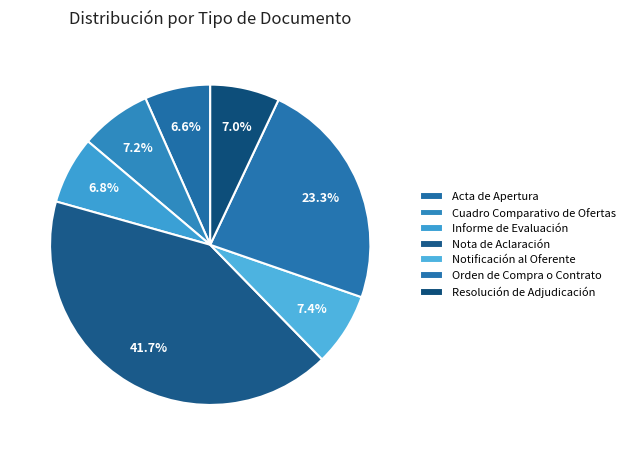

What percentage is NOT represented by Resolución de Adjudicación?

93.0%